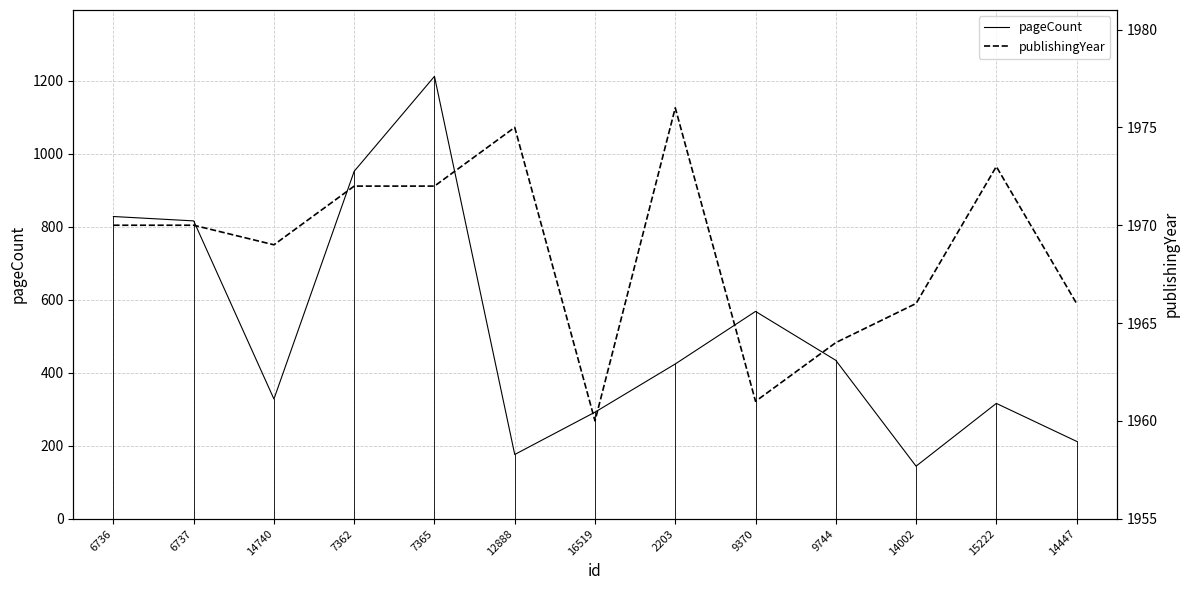

At how many categories does at least one series exceed 987?

13